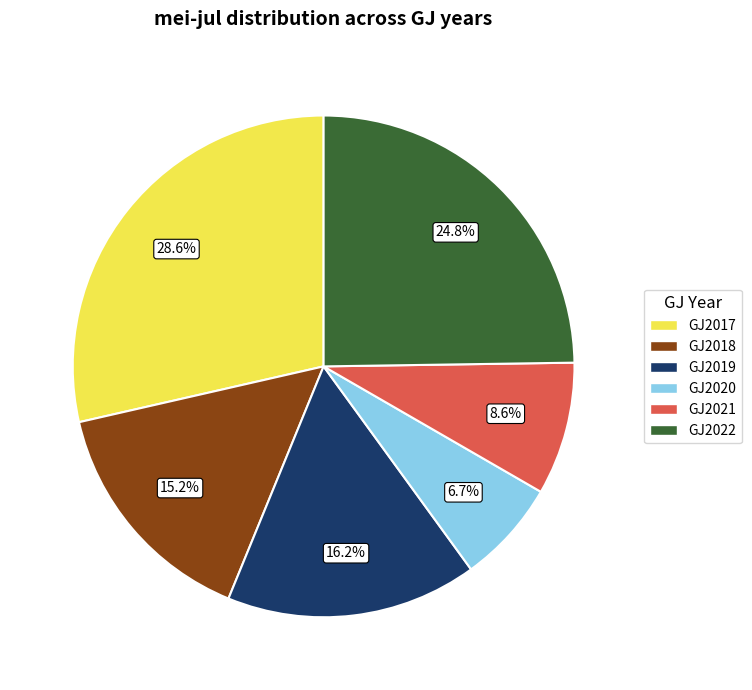

Rank the categories by value from lowest to highest.

GJ2020, GJ2021, GJ2018, GJ2019, GJ2022, GJ2017